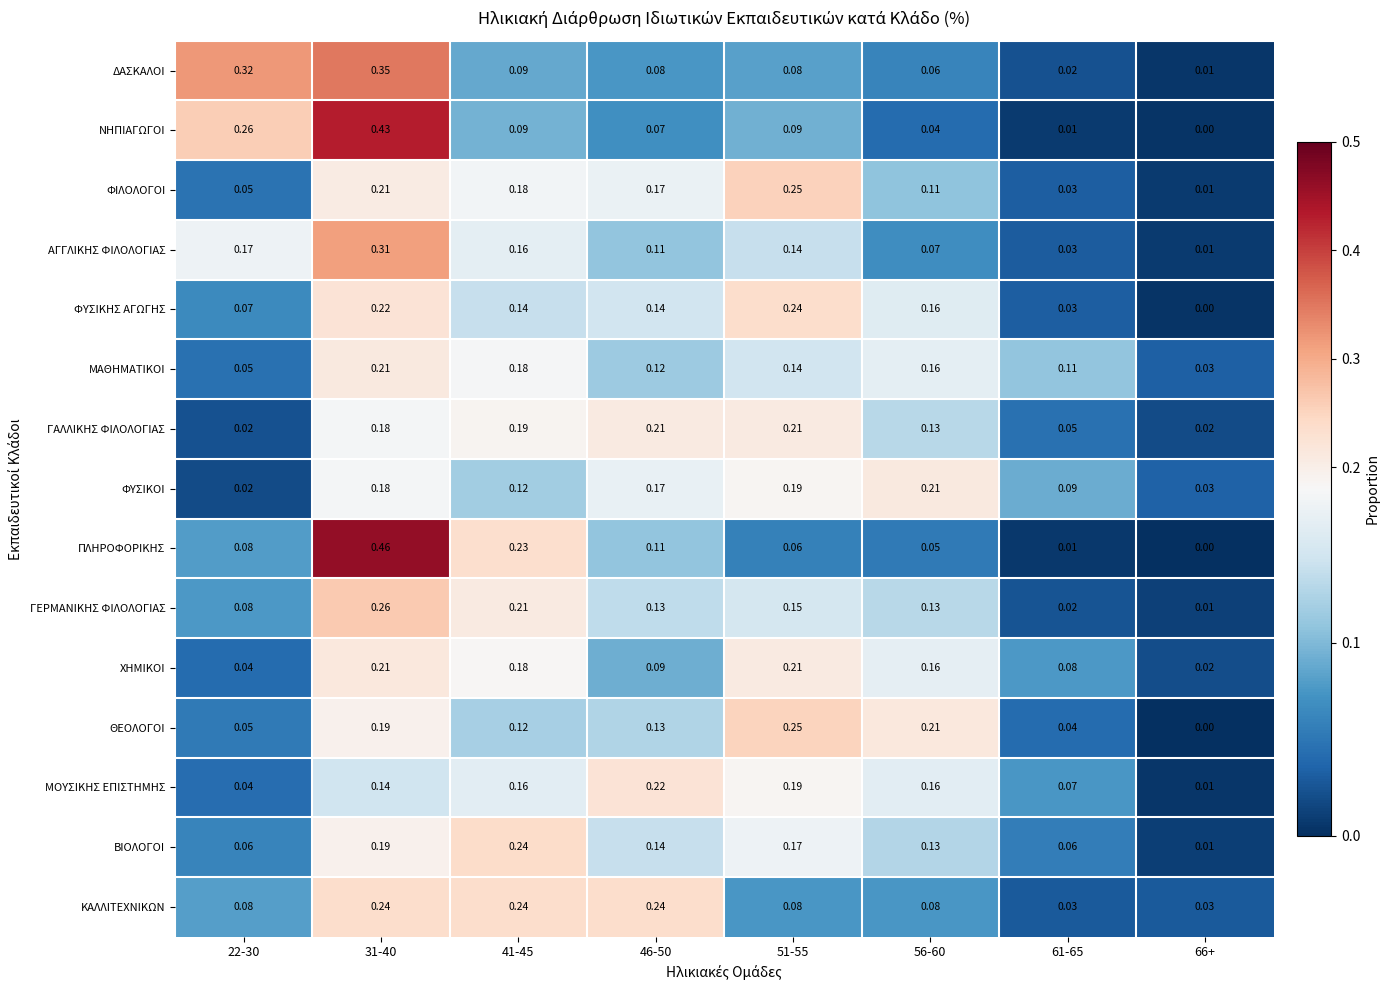

Count the number of categories in the chart.

8